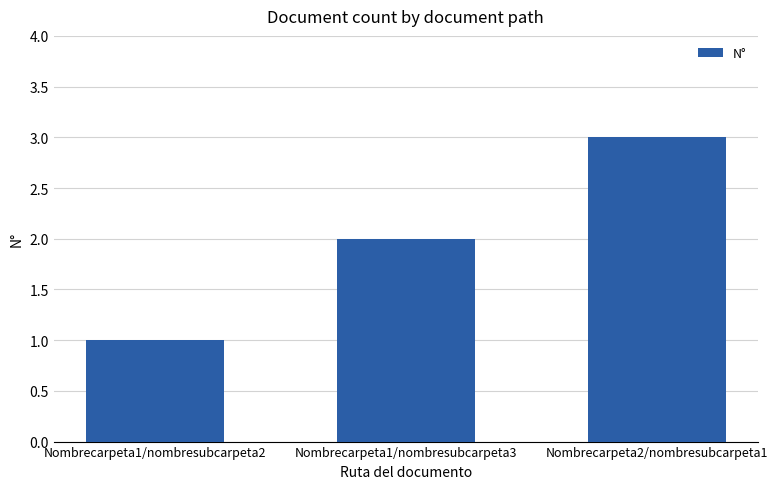

Reading right to left, extract all data points from this chart.

3	2	1